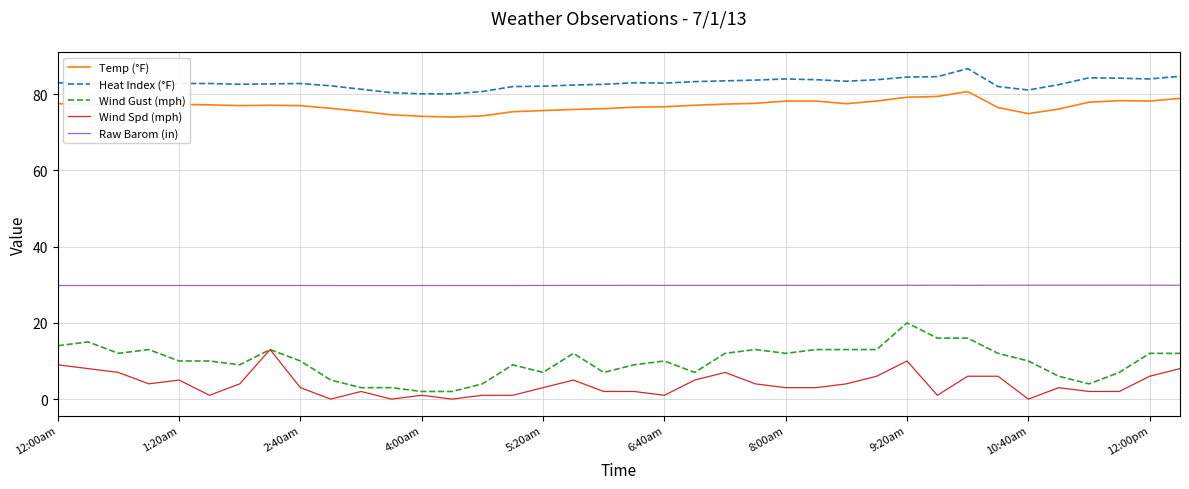

What is the lowest value of the Raw Barom (in) series?

29.8